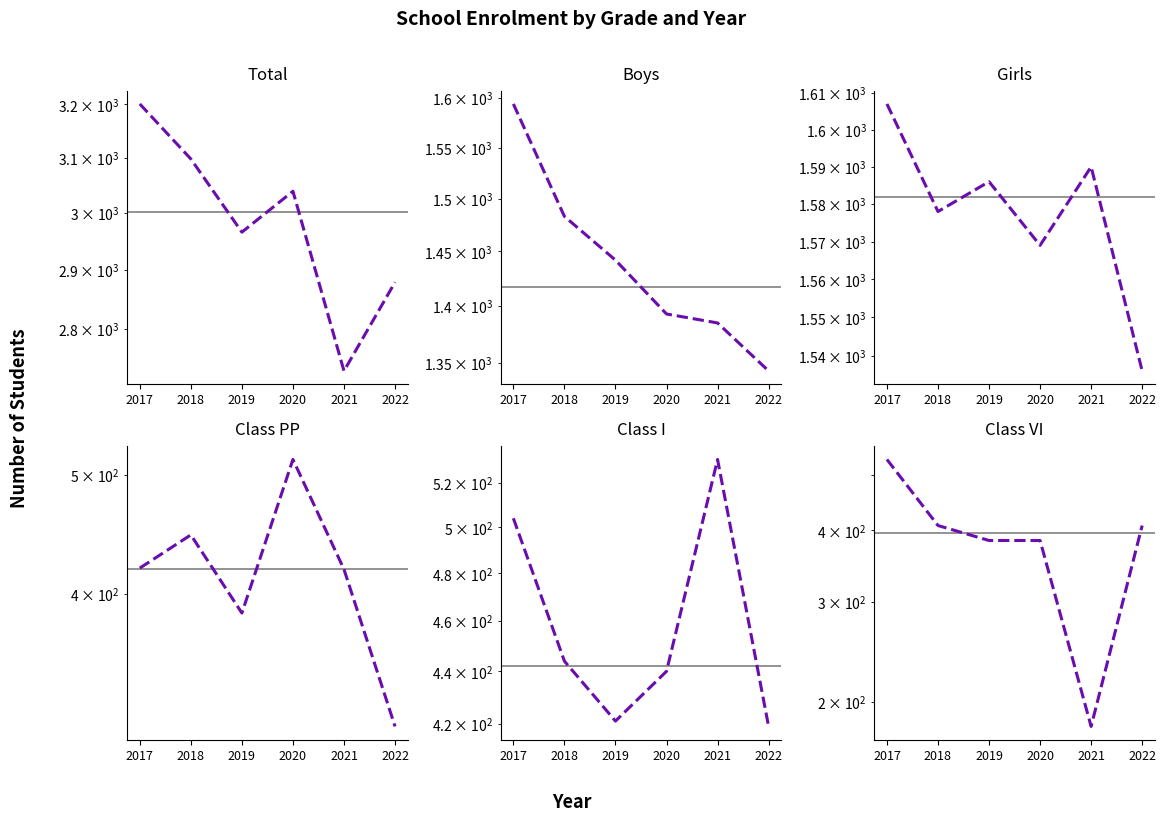

Between 2019 and 2022, which series saw the biggest shift?

Boys